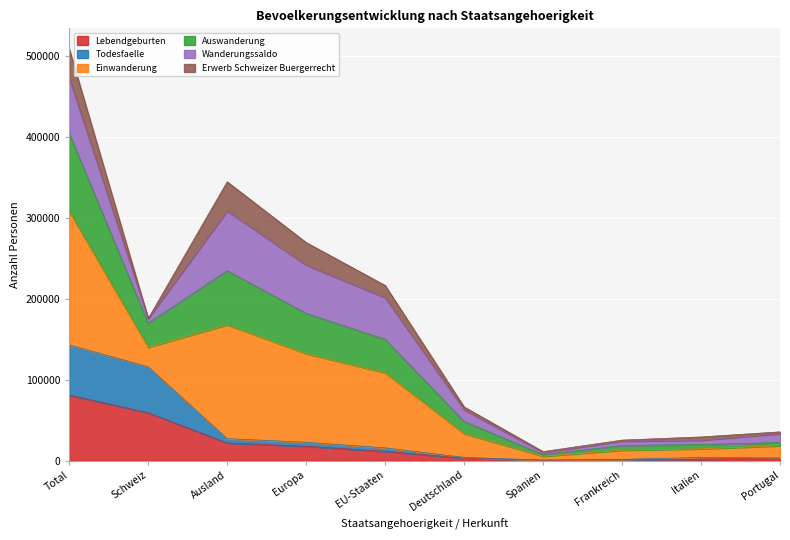

What is the value of the Lebendgeburten point at the 10th from the left?

3071